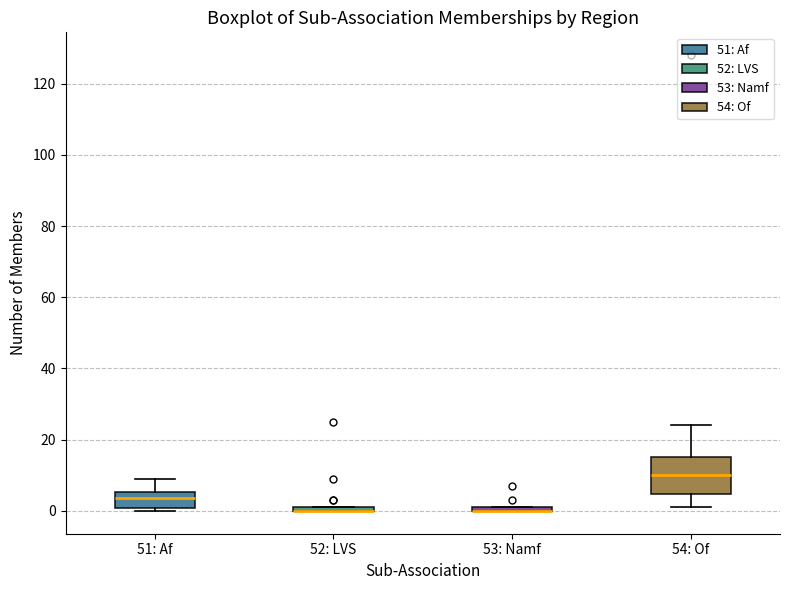

Where is the lower edge of the box for 51: Af on the y-axis? The values are not printed on the chart, so give them approximately, as read against the axis.

0